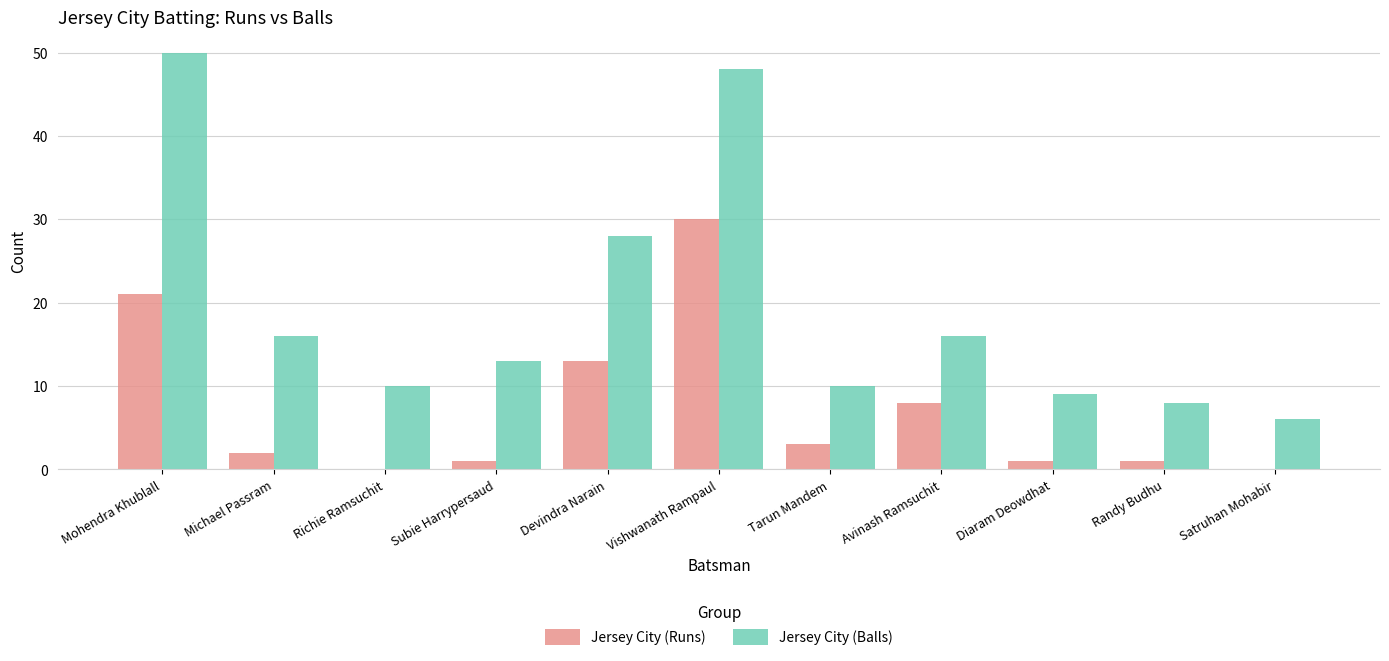

Are the bars grouped side by side (vs. stacked)?

Yes